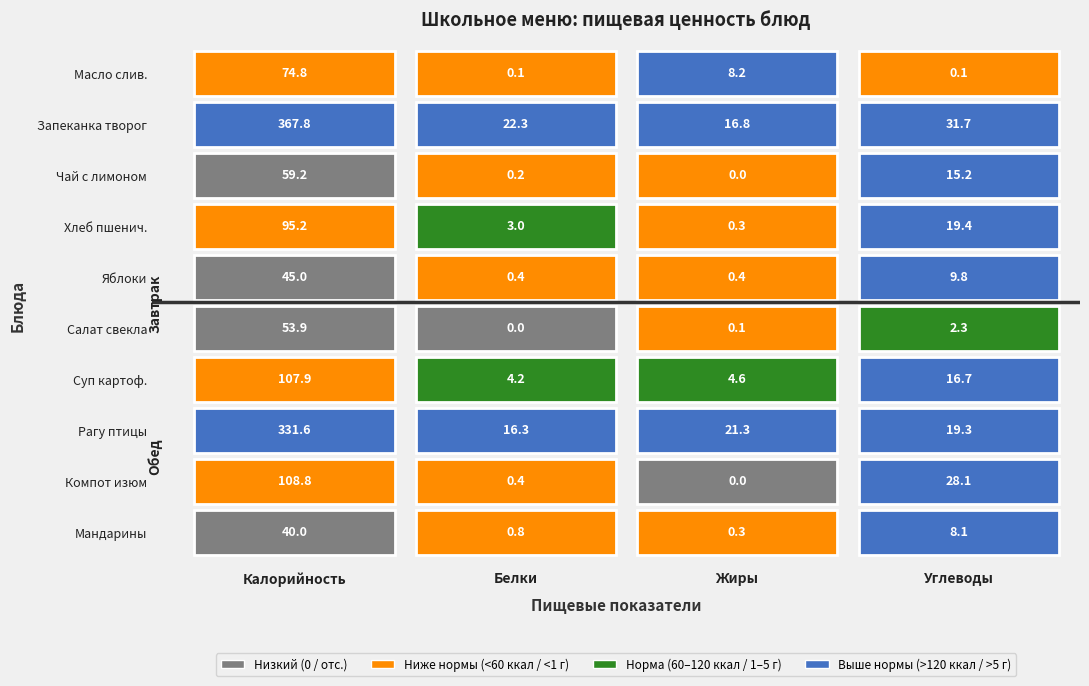

Is it true that Салат из свеклы отварной equals 2.3 at Углеводы?

True